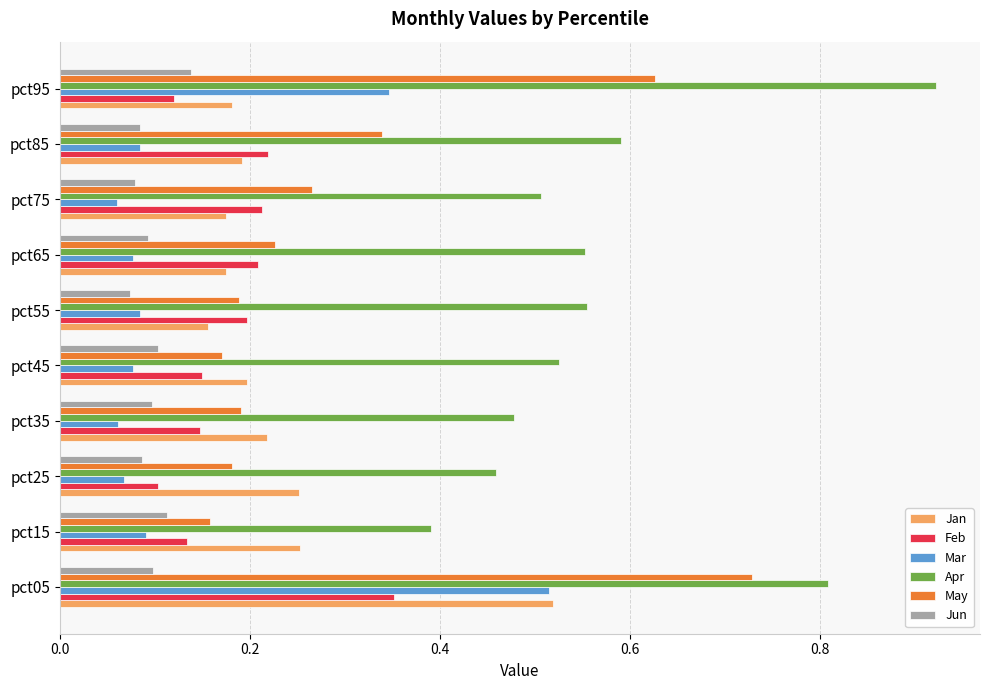

True or false: Apr has a value of 0.5 at pct75.

True